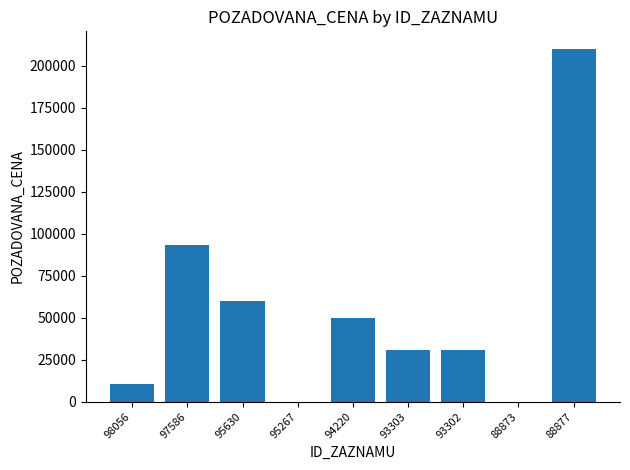

How many series are shown in this chart?

1